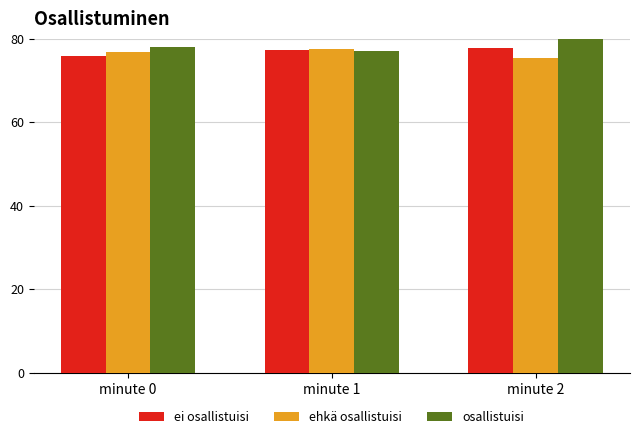

What is the difference between the highest and lowest values at minute 2?

4.5